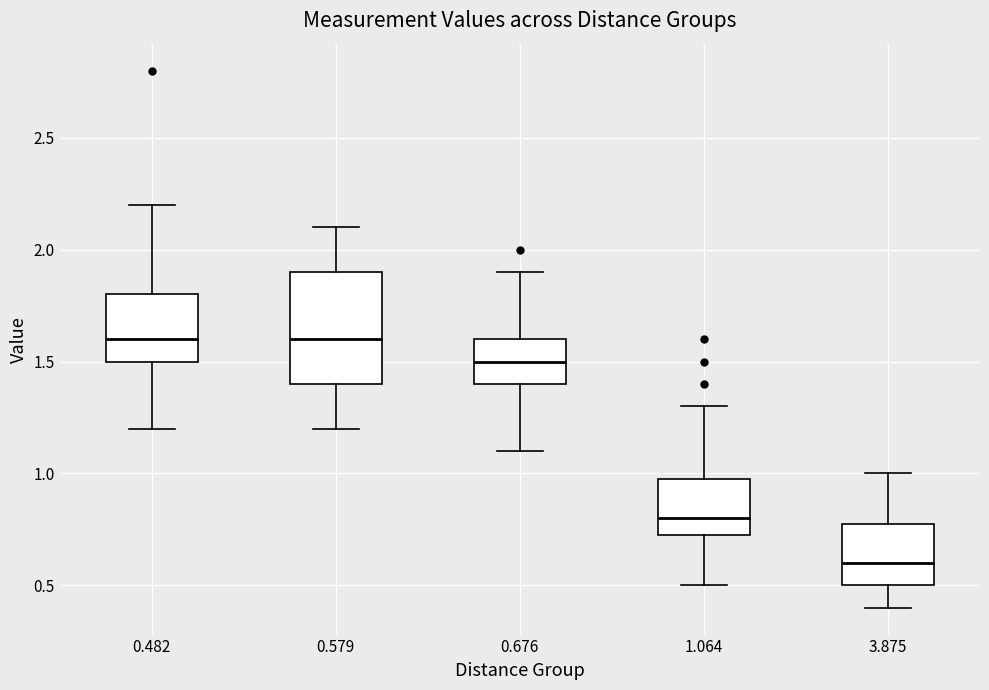

Reading left to right, transcribe this box plot: for each box, give where its median line is, the range the box spans, and where its two whiskers end, as read against the y-axis. The values are not printed on the chart, so give them approximately, as read against the axis.

0.482: median 1.60, box 1.50 to 1.80, whiskers 1.20 to 2.20
0.579: median 1.60, box 1.40 to 1.90, whiskers 1.20 to 2.10
0.676: median 1.50, box 1.40 to 1.60, whiskers 1.10 to 1.90
1.064: median 0.80, box 0.75 to 1.00, whiskers 0.50 to 1.30
3.875: median 0.60, box 0.50 to 0.80, whiskers 0.40 to 1.00